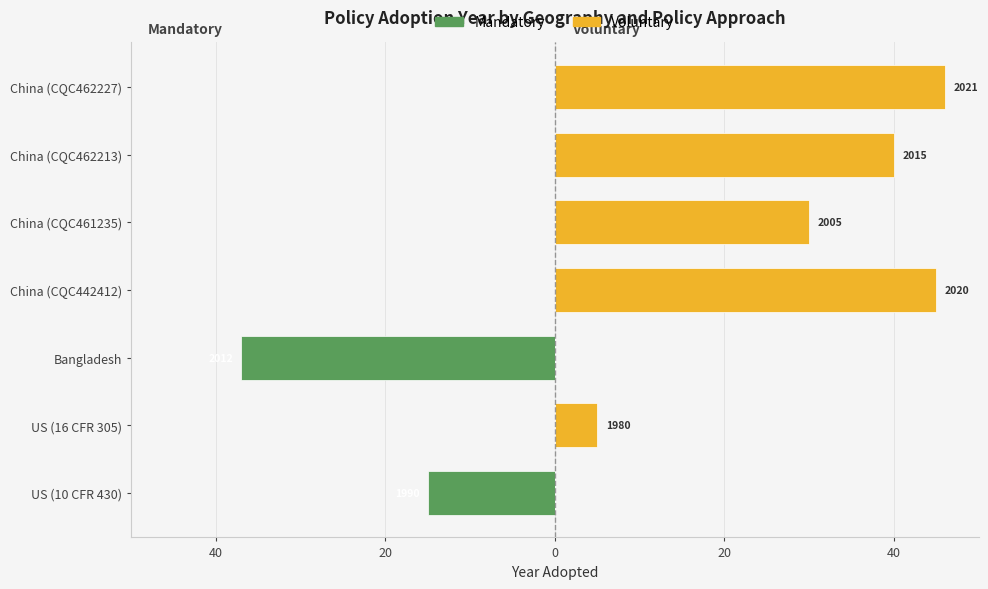

The Mandatory series shows -12 at Bangladesh. True or false?

False